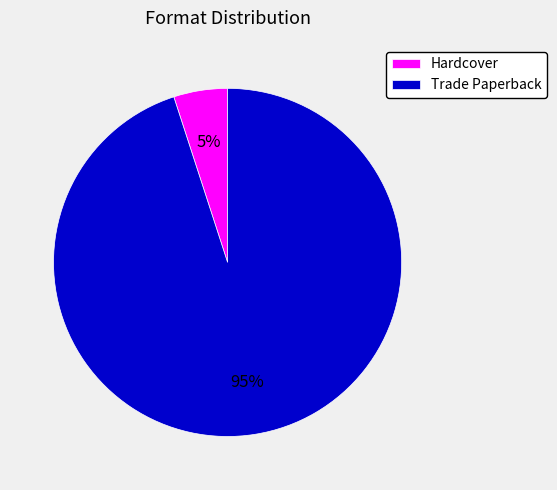

What is the ratio of the value at Trade Paperback to the value at Hardcover?

19.0